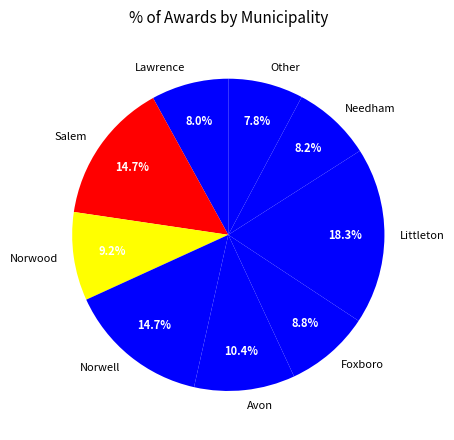

Is it true that Foxboro is 9% of the pie?

True